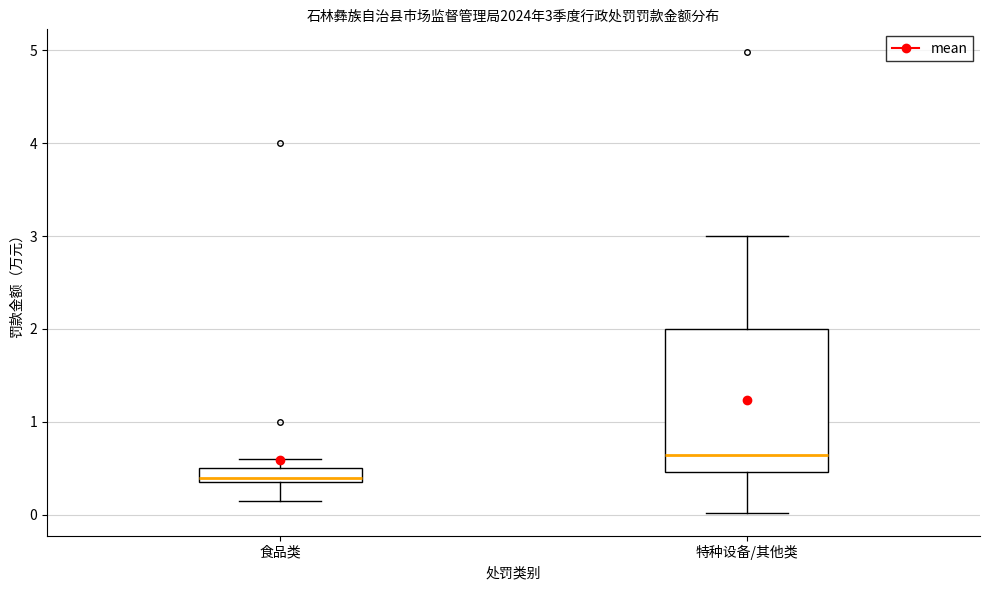

Which box's median line is the highest?

特种设备/其他类